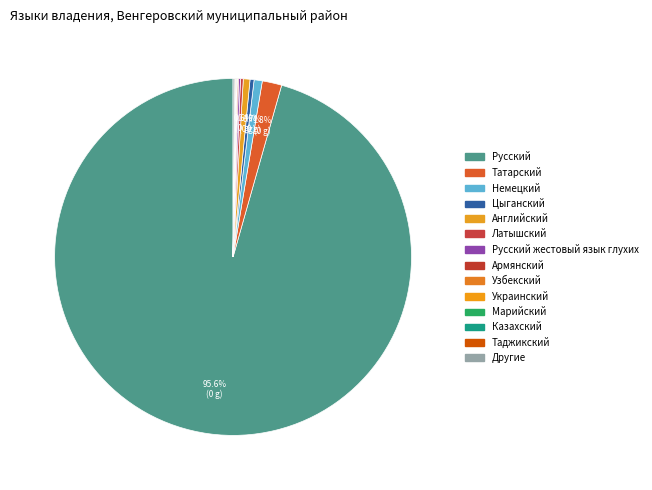

What is the change in value from Немецкий to Узбекский?

-111